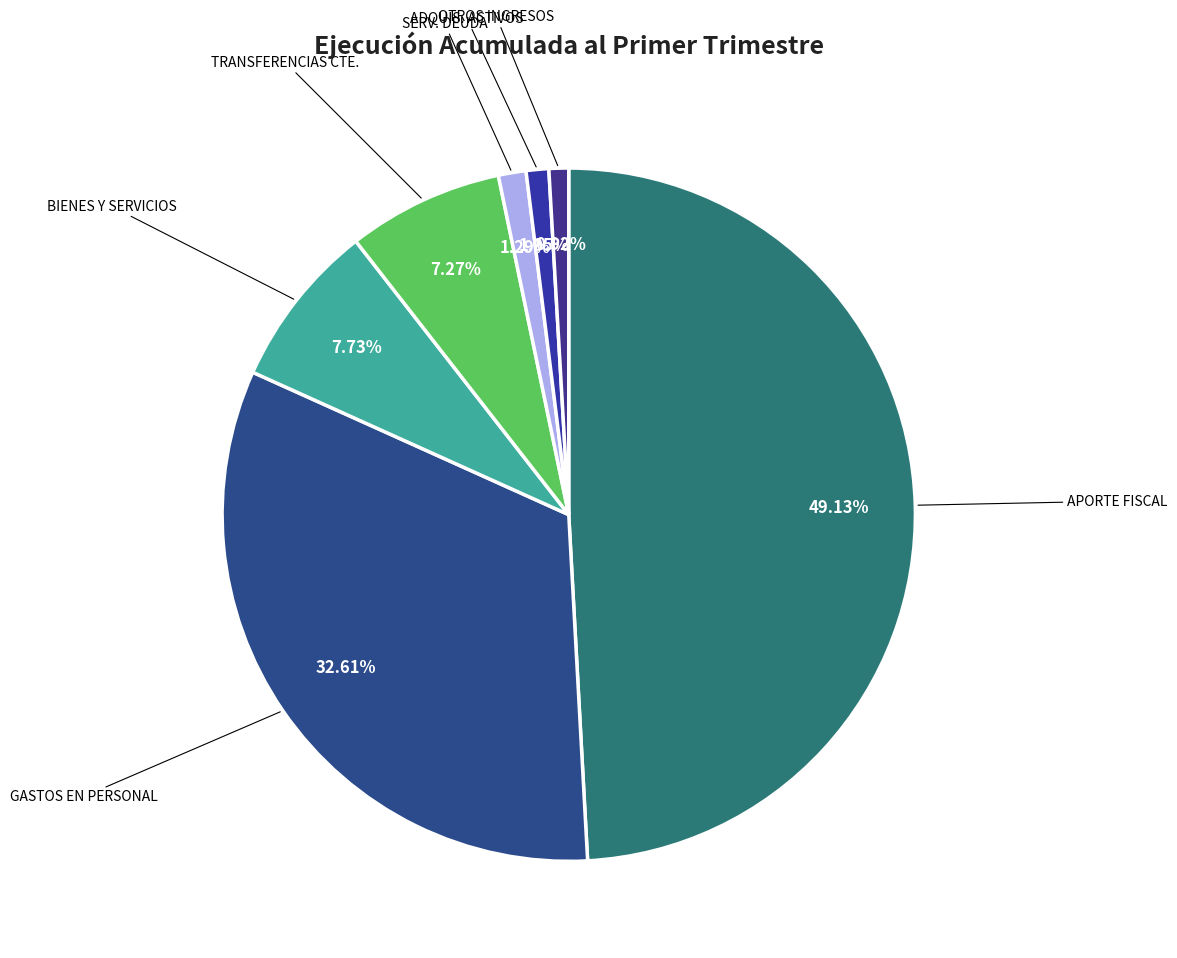

To the nearest percent, what is the difference between the largest and smallest slice percentages?

48%